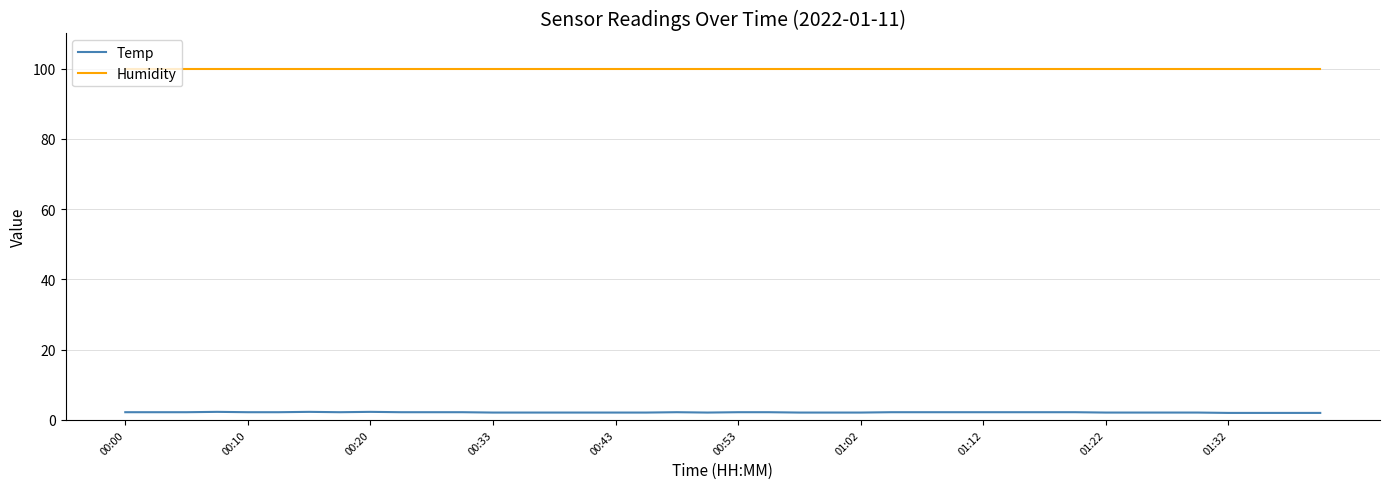

What is the maximum value shown in the chart?

99.9